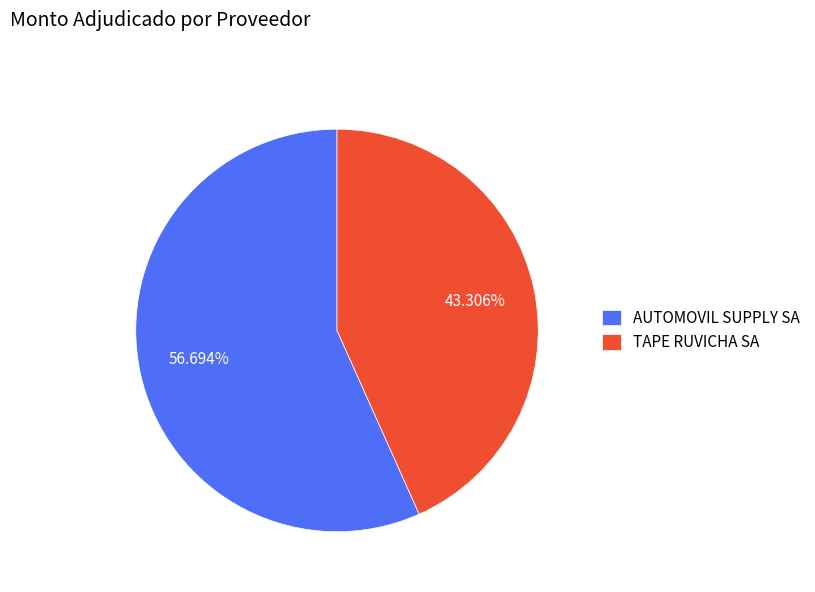

What percentage is NOT represented by AUTOMOVIL SUPPLY SA?

43.3%